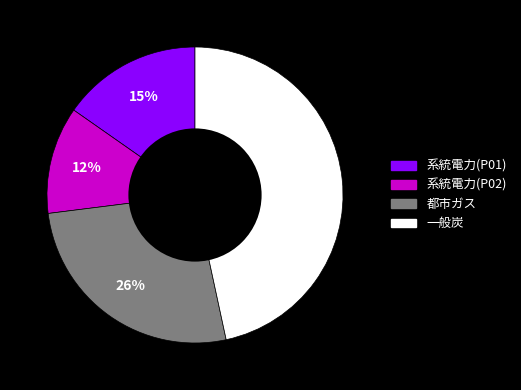

To the nearest percent, what is the average slice percentage?

25%